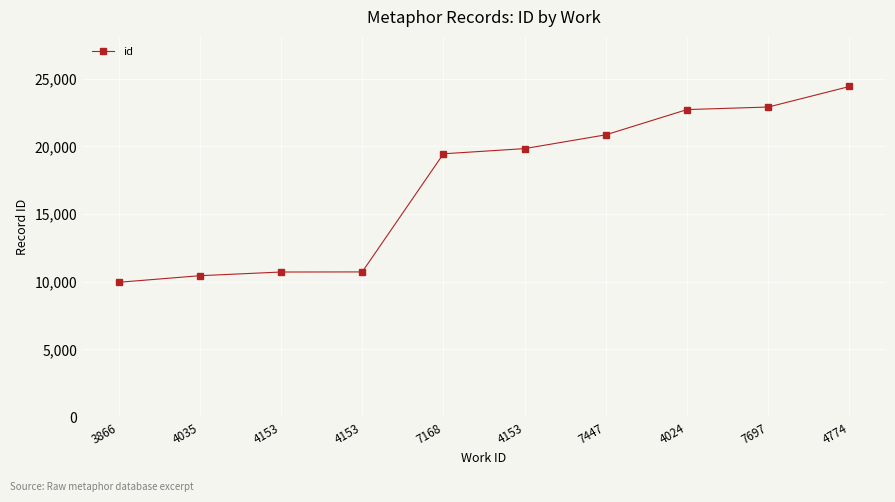

The value at 7697 is 36932. True or false?

False